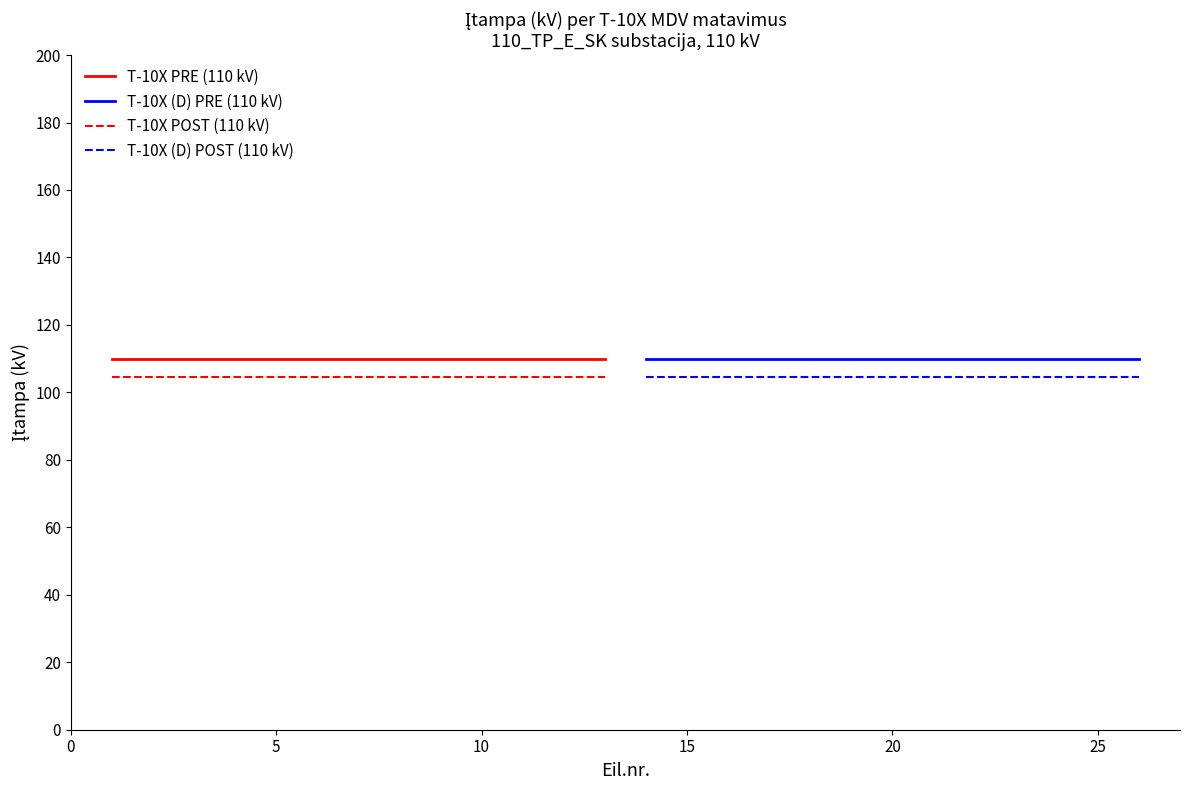

True or false: T-10X POST (110 kV) and T-10X (D) POST (110 kV) intersect in this chart.

False